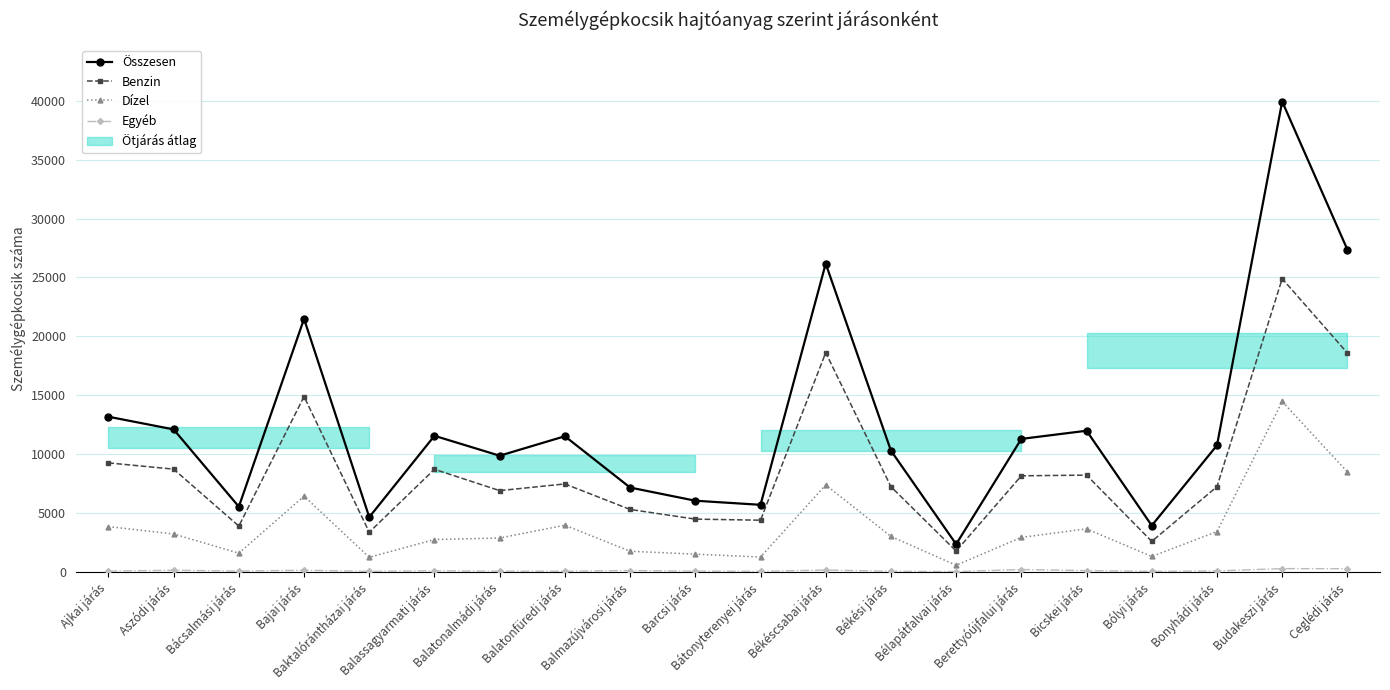

Between Ceglédi járás and Bélapátfalvai járás, which is larger?

Ceglédi járás